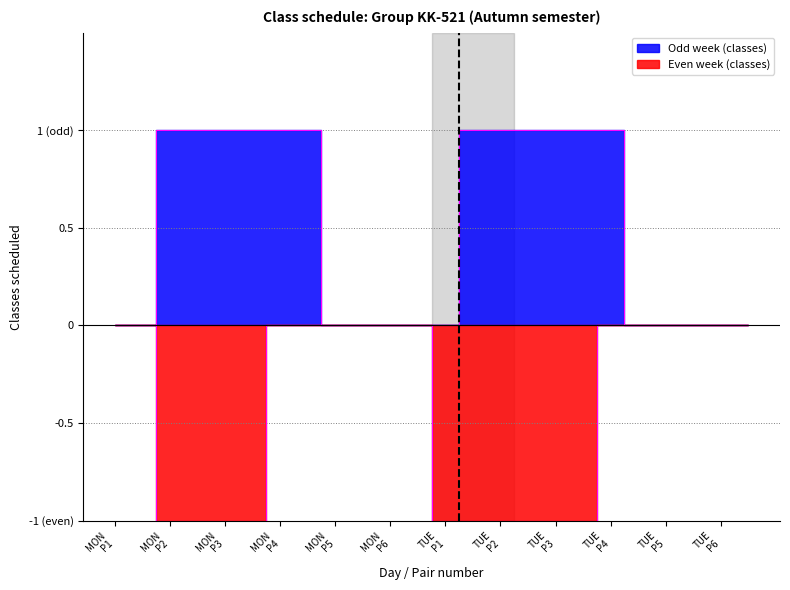

Reading left to right, what are all the values shown in this chart?

Odd week (classes): 0	0	1	1	1	1	1	1	0	0	0	0	0	1	1	1	1	1	1	0	0	0	0	0
Even week (classes): 0	0	-1	-1	-1	-1	0	0	0	0	0	0	-1	-1	-1	-1	-1	-1	0	0	0	0	0	0